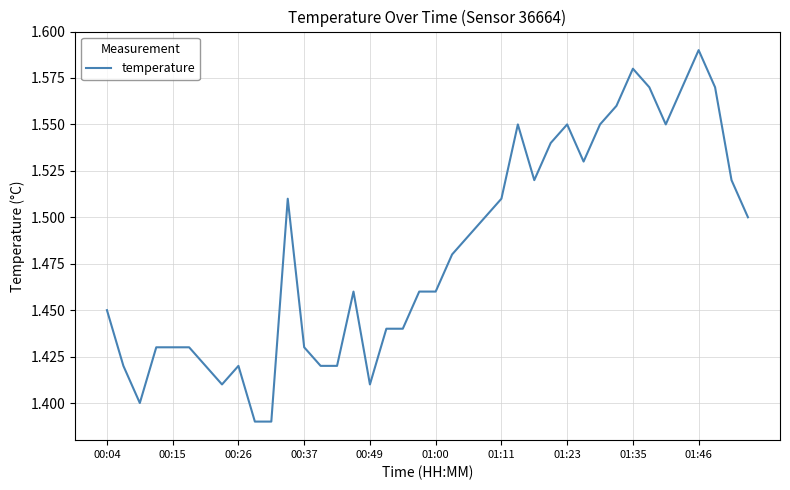

Is it true that the value at 00:26 is 2.1?

False